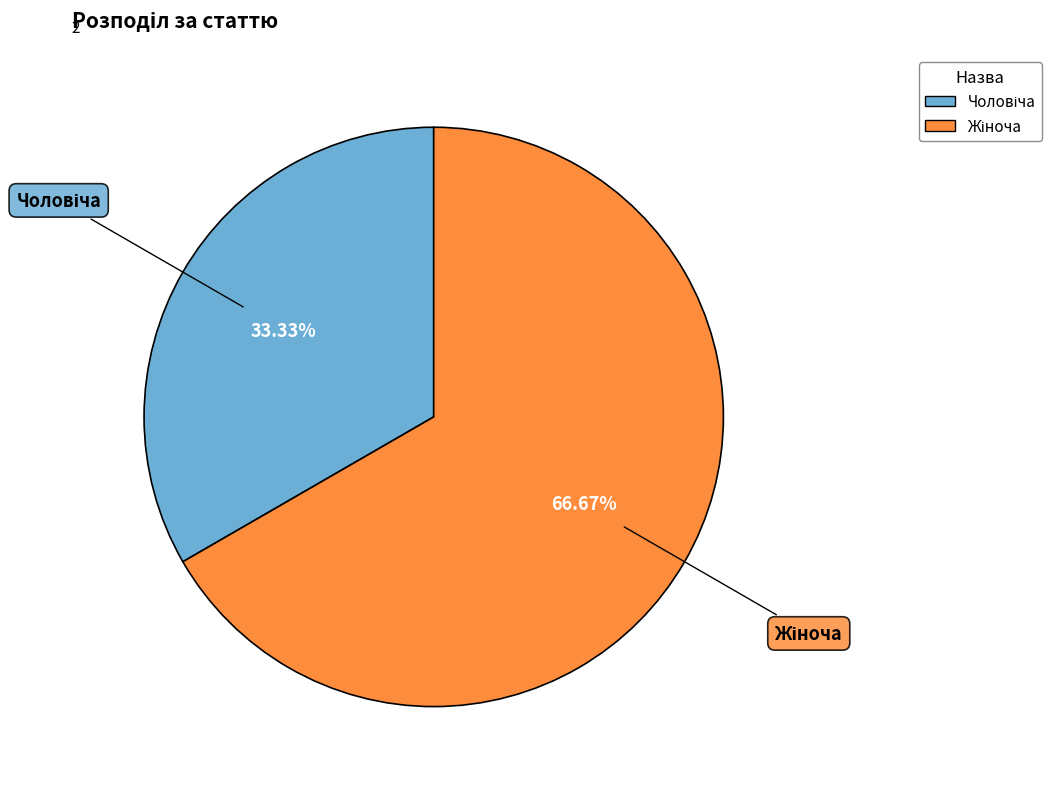

How many segments does this pie chart have?

2